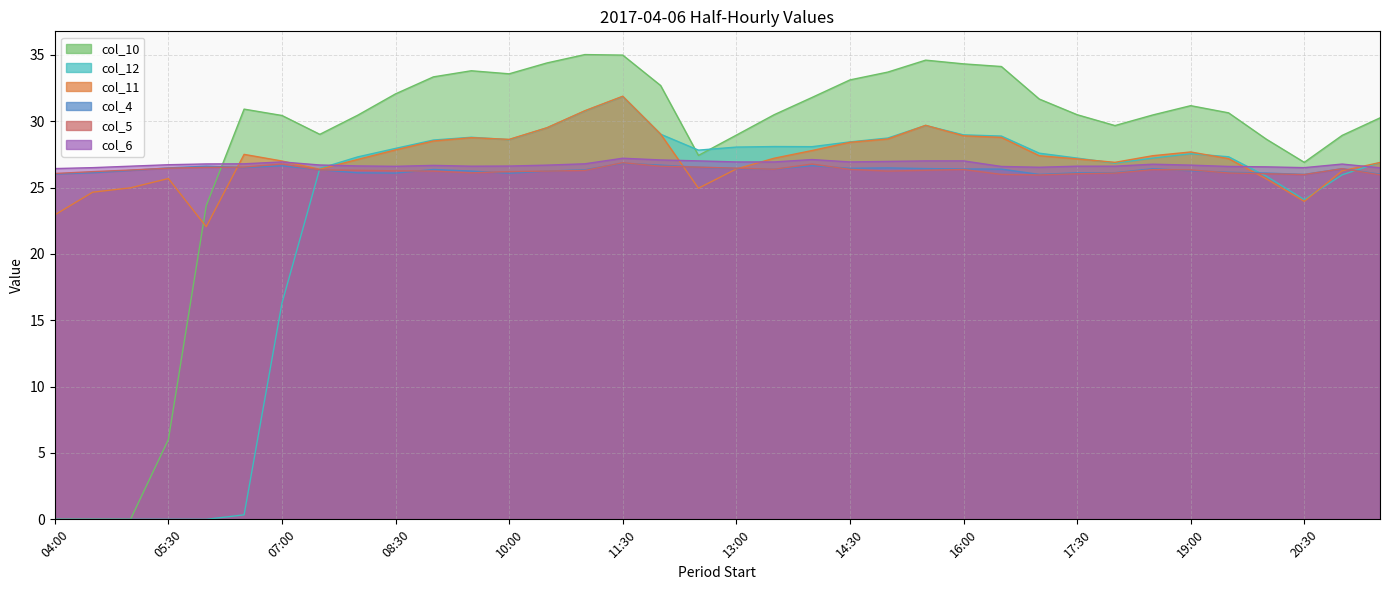

Reading left to right, extract all data points from this chart.

col_11: 04:00=22.9	04:30=24.6	05:00=25.0	05:30=25.7	06:00=22.1	06:30=27.5	07:00=27.0	07:30=26.4	08:00=27.1	08:30=27.8	09:00=28.5	09:30=28.8	10:00=28.6	10:30=29.5	11:00=30.8	11:30=31.9	12:00=29.0	12:30=24.9	13:00=26.4	13:30=27.2	14:00=27.8	14:30=28.4	15:00=28.7	15:30=29.7	16:00=28.9	16:30=28.8	17:00=27.4	17:30=27.2	18:00=26.9	18:30=27.4	19:00=27.7	19:30=27.2	20:00=25.6	20:30=24.0	21:00=26.3	21:30=26.9
col_4: 04:00=26.0	04:30=26.1	05:00=26.3	05:30=26.5	06:00=26.6	06:30=26.5	07:00=26.6	07:30=26.3	08:00=26.1	08:30=26.1	09:00=26.4	09:30=26.2	10:00=26.1	10:30=26.2	11:00=26.3	11:30=26.8	12:00=26.7	12:30=26.5	13:00=26.4	13:30=26.4	14:00=26.6	14:30=26.4	15:00=26.5	15:30=26.4	16:00=26.4	16:30=26.4	17:00=26.0	17:30=26.1	18:00=26.1	18:30=26.4	19:00=26.3	19:30=26.1	20:00=26.1	20:30=26.0	21:00=26.4	21:30=26.0
col_10: 04:00=0.0	04:30=0.0	05:00=0.0	05:30=6.0	06:00=23.6	06:30=30.9	07:00=30.4	07:30=29.0	08:00=30.4	08:30=32.1	09:00=33.3	09:30=33.8	10:00=33.6	10:30=34.4	11:00=35.0	11:30=35.0	12:00=32.7	12:30=27.4	13:00=28.9	13:30=30.5	14:00=31.8	14:30=33.1	15:00=33.7	15:30=34.6	16:00=34.3	16:30=34.1	17:00=31.7	17:30=30.5	18:00=29.7	18:30=30.5	19:00=31.2	19:30=30.6	20:00=28.6	20:30=26.9	21:00=28.9	21:30=30.2
col_5: 04:00=26.1	04:30=26.2	05:00=26.3	05:30=26.5	06:00=26.5	06:30=26.5	07:00=26.8	07:30=26.3	08:00=26.3	08:30=26.3	09:00=26.2	09:30=26.1	10:00=26.2	10:30=26.2	11:00=26.3	11:30=26.9	12:00=26.6	12:30=26.5	13:00=26.5	13:30=26.4	14:00=26.8	14:30=26.4	15:00=26.2	15:30=26.3	16:00=26.4	16:30=26.0	17:00=25.9	17:30=26.0	18:00=26.1	18:30=26.4	19:00=26.3	19:30=26.1	20:00=26.0	20:30=26.0	21:00=26.4	21:30=26.0
col_6: 04:00=26.4	04:30=26.5	05:00=26.6	05:30=26.7	06:00=26.8	06:30=26.8	07:00=26.9	07:30=26.7	08:00=26.6	08:30=26.6	09:00=26.7	09:30=26.6	10:00=26.6	10:30=26.7	11:00=26.8	11:30=27.2	12:00=27.1	12:30=27.0	13:00=26.9	13:30=26.9	14:00=27.1	14:30=26.9	15:00=27.0	15:30=27.0	16:00=27.0	16:30=26.6	17:00=26.5	17:30=26.6	18:00=26.6	18:30=26.8	19:00=26.7	19:30=26.6	20:00=26.6	20:30=26.5	21:00=26.8	21:30=26.5
col_12: 04:00=0.0	04:30=0.0	05:00=0.0	05:30=0.0	06:00=0.0	06:30=0.3	07:00=16.3	07:30=26.4	08:00=27.3	08:30=27.9	09:00=28.6	09:30=28.8	10:00=28.6	10:30=29.5	11:00=30.8	11:30=31.9	12:00=29.0	12:30=27.8	13:00=28.1	13:30=28.1	14:00=28.1	14:30=28.4	15:00=28.7	15:30=29.7	16:00=29.0	16:30=28.9	17:00=27.6	17:30=27.2	18:00=26.8	18:30=27.2	19:00=27.6	19:30=27.3	20:00=25.9	20:30=24.1	21:00=26.0	21:30=26.9